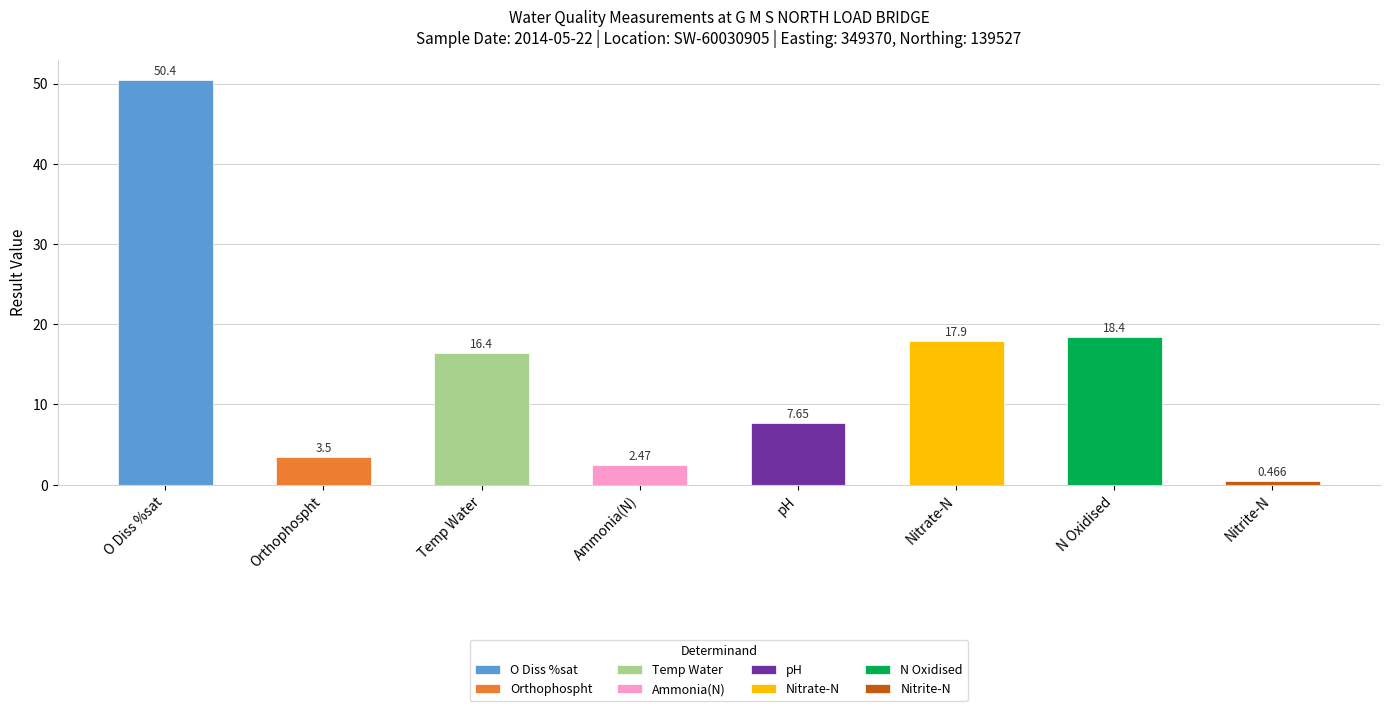

True or false: the data shows 7.7 at pH.

True